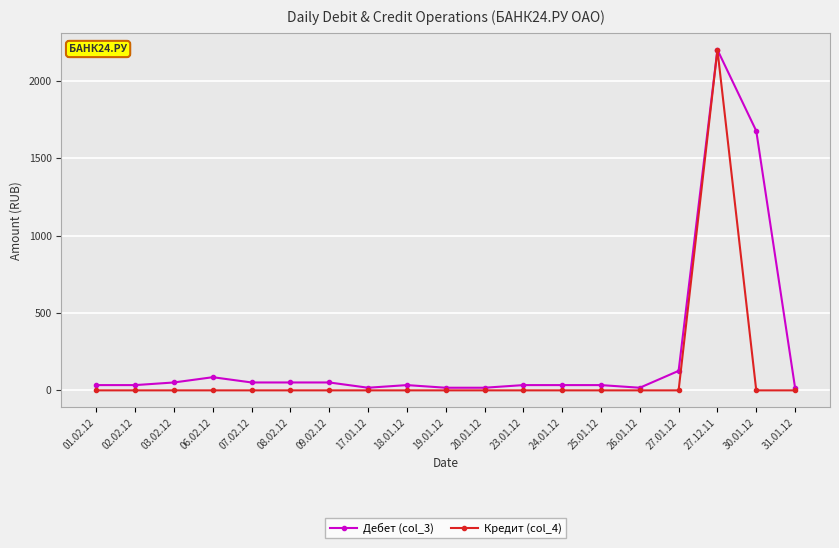

Reading left to right, extract all data points from this chart.

Дебет (col_3): 01.02.12=34	02.02.12=34	03.02.12=51	06.02.12=85	07.02.12=51	08.02.12=51	09.02.12=51	17.01.12=17	18.01.12=34	19.01.12=17	20.01.12=17	23.01.12=34	24.01.12=34	25.01.12=34	26.01.12=17	27.01.12=126	27.12.11=2200	30.01.12=1676	31.01.12=17
Кредит (col_4): 01.02.12=0	02.02.12=0	03.02.12=0	06.02.12=0	07.02.12=0	08.02.12=0	09.02.12=0	17.01.12=0	18.01.12=0	19.01.12=0	20.01.12=0	23.01.12=0	24.01.12=0	25.01.12=0	26.01.12=0	27.01.12=0	27.12.11=2200	30.01.12=0	31.01.12=0